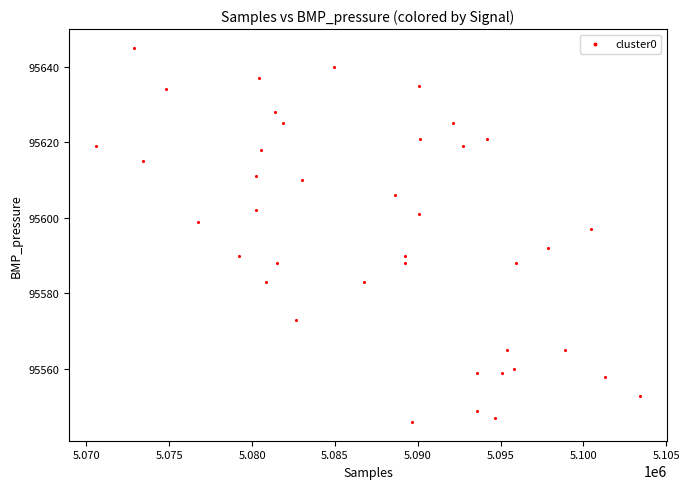

What is the range of Y values (max minus min)?

99